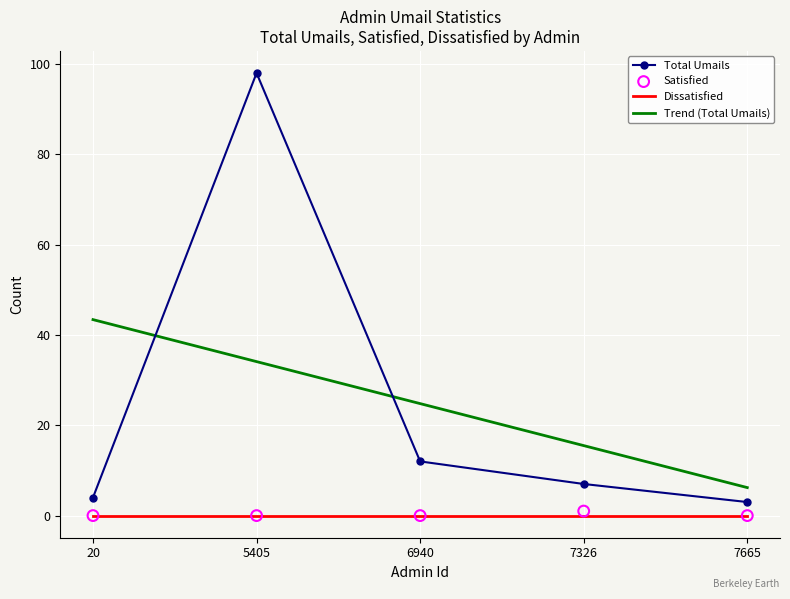

At which category is the sum across all series the highest?

5405